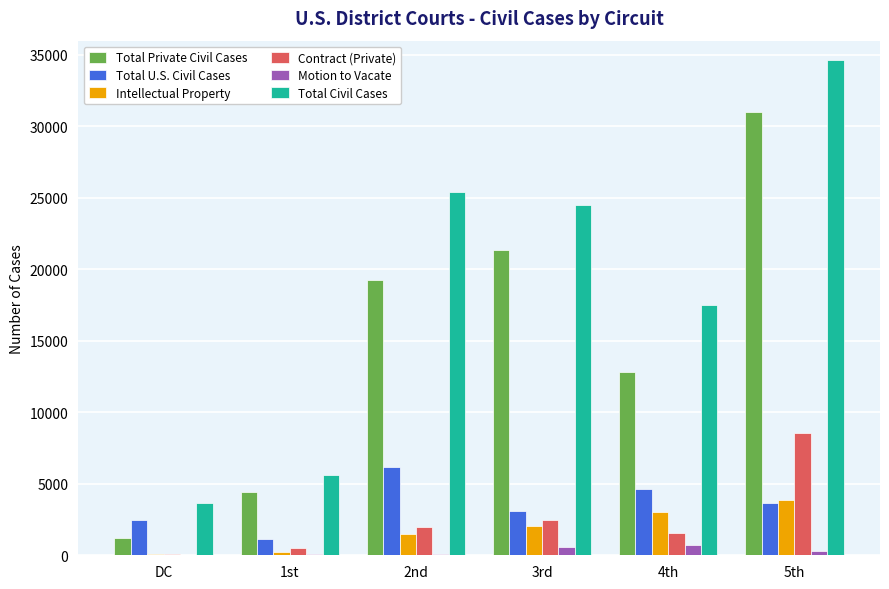

Is the value of Total Civil Cases at 5th greater than the value of Total U.S. Civil Cases at 4th?

Yes